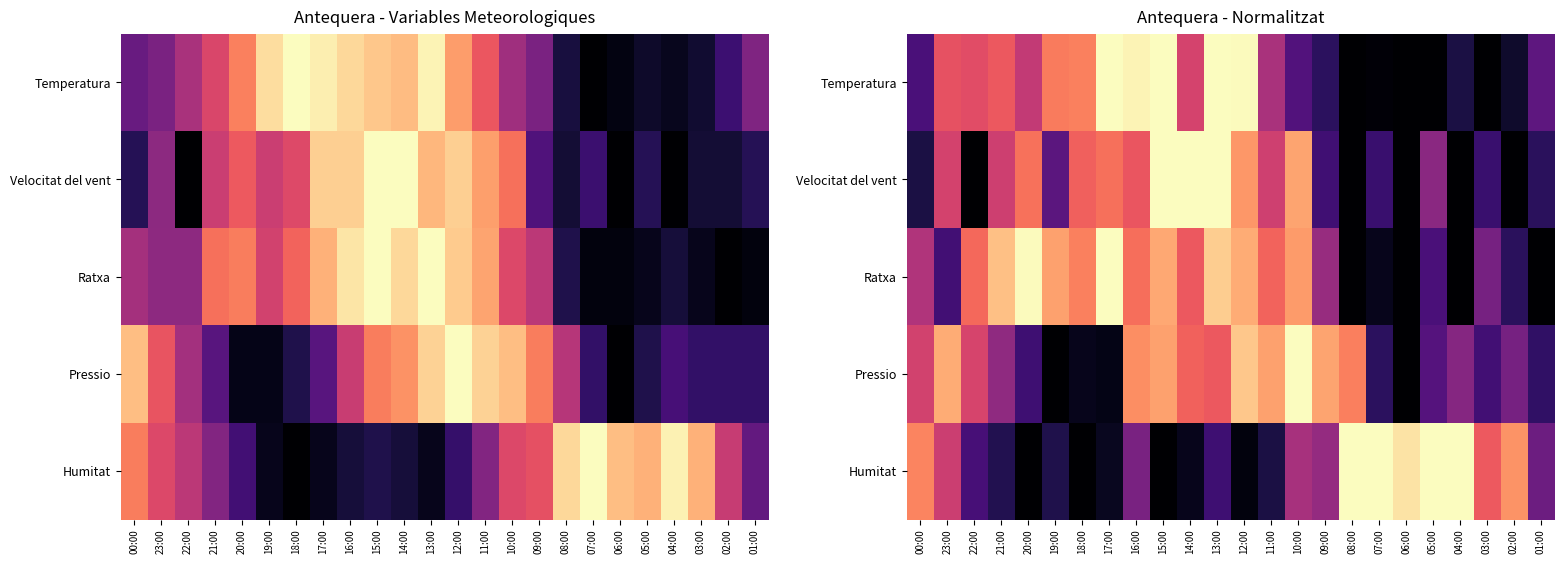

Which has a higher value, 12:00 or 23:00?

12:00